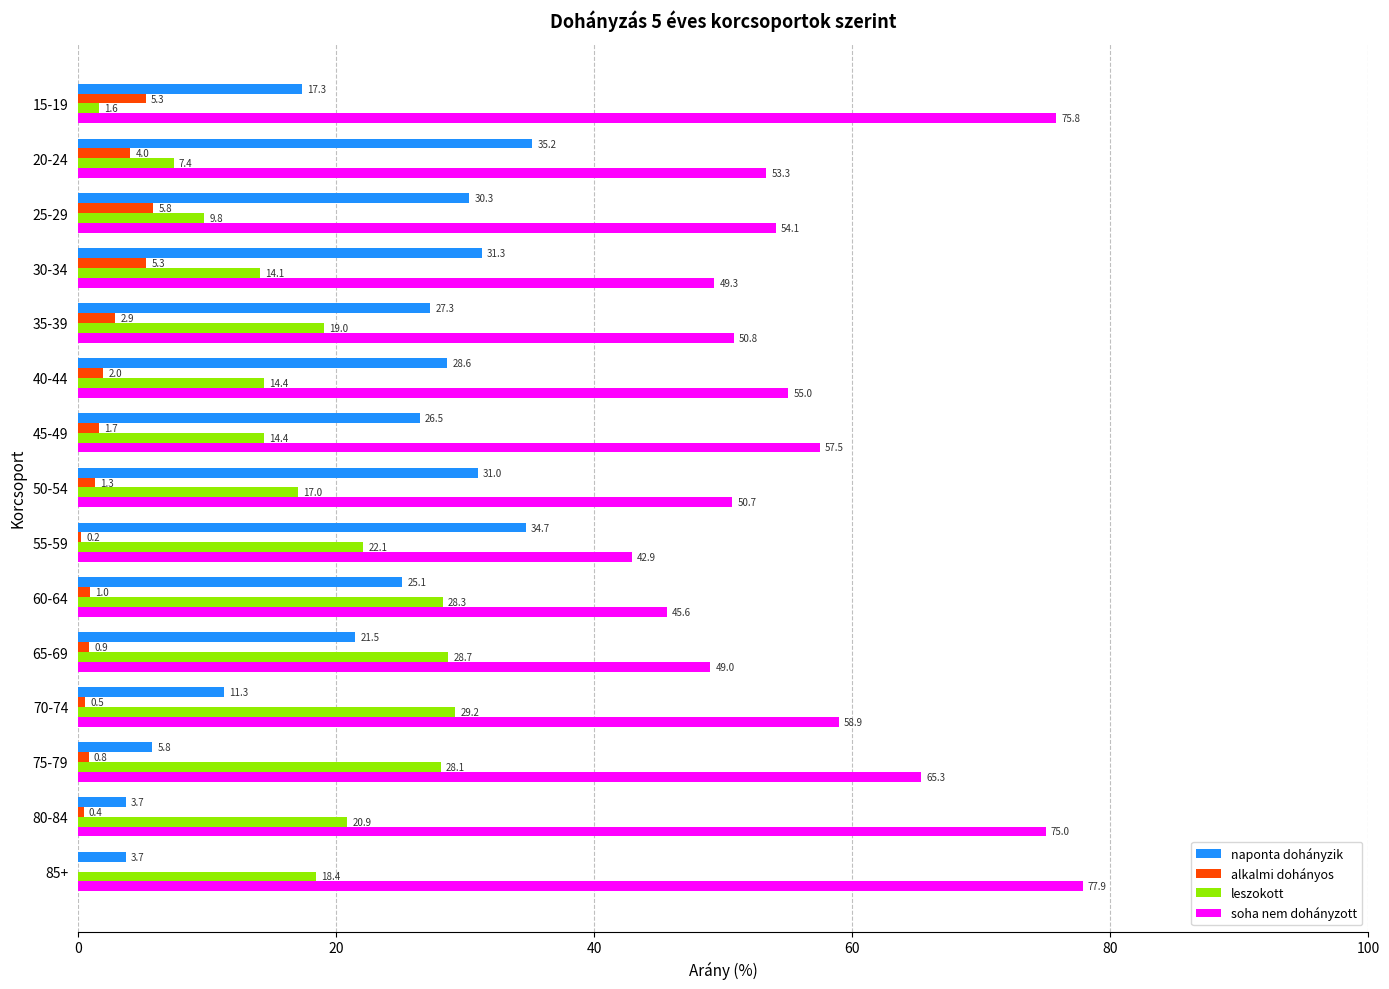

What is the sum of all leszokott values?

273.4